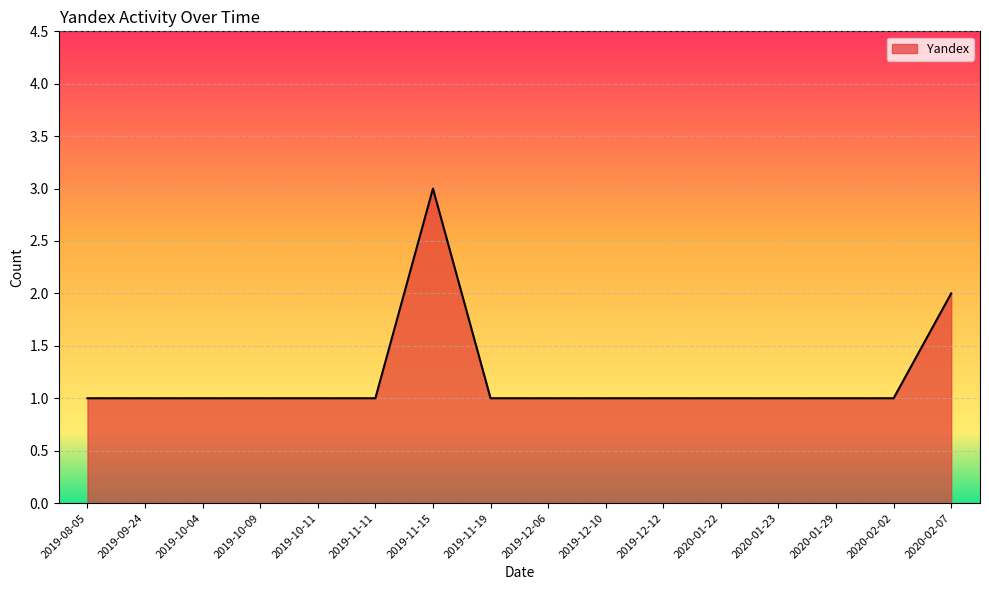

The chart shows a value of 0 at 2019-11-19. True or false?

False